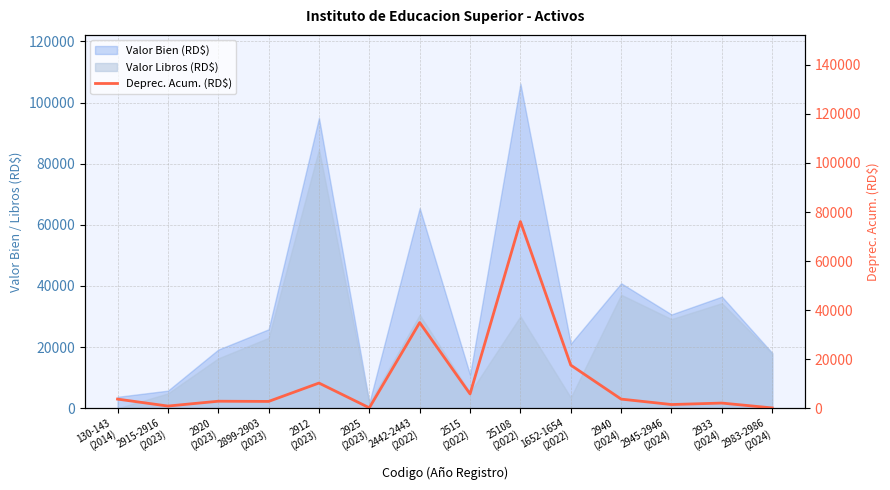

What position from the right is 2515
(2022)?

7